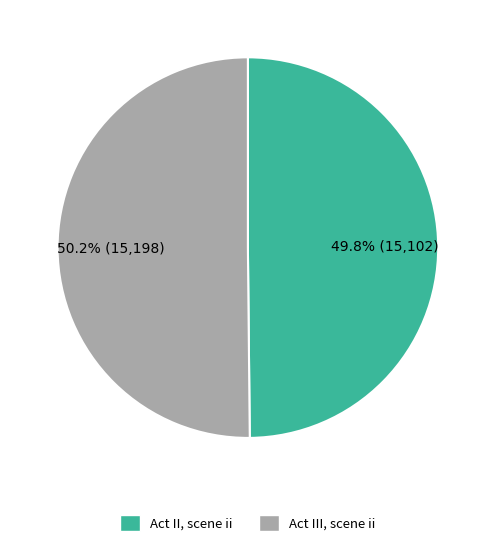

How many slices are in this pie chart?

2